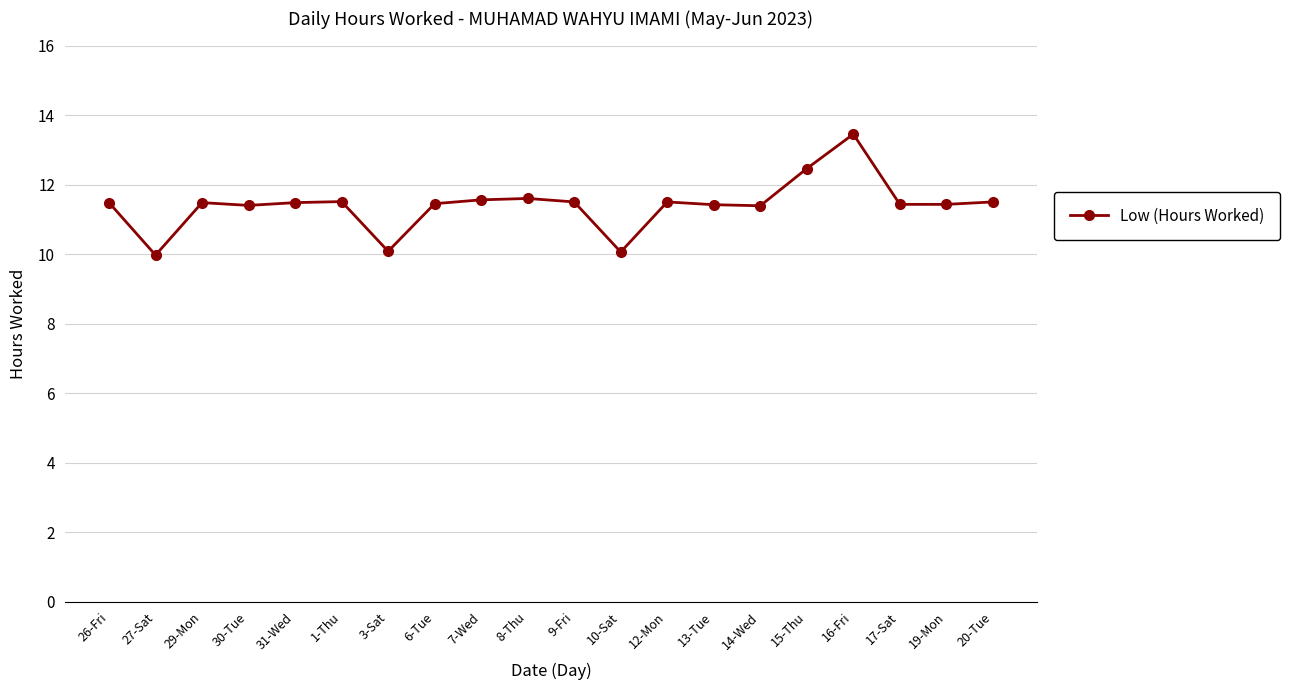

The chart shows a value of 11.5 at 29-Mon. True or false?

True